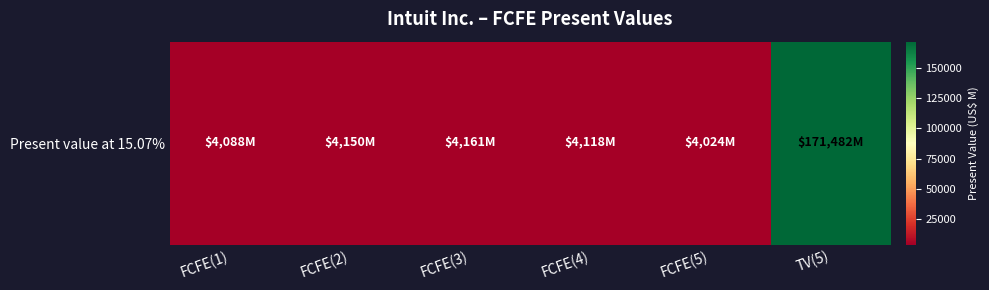

What is the sum of all values?

192023